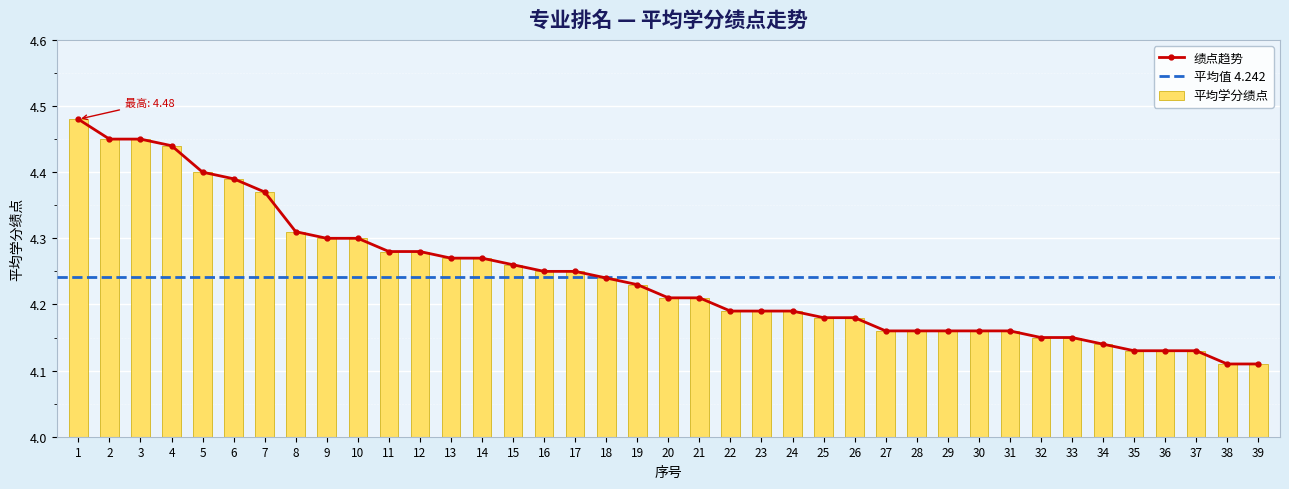

What is the value of the 37th bar from the left?

4.1